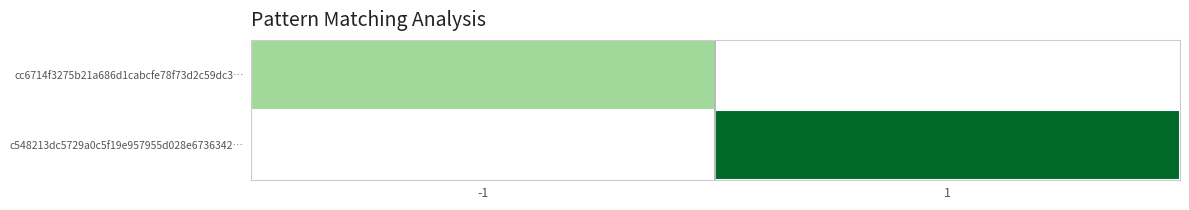

At how many categories does at least one series exceed 26?

1